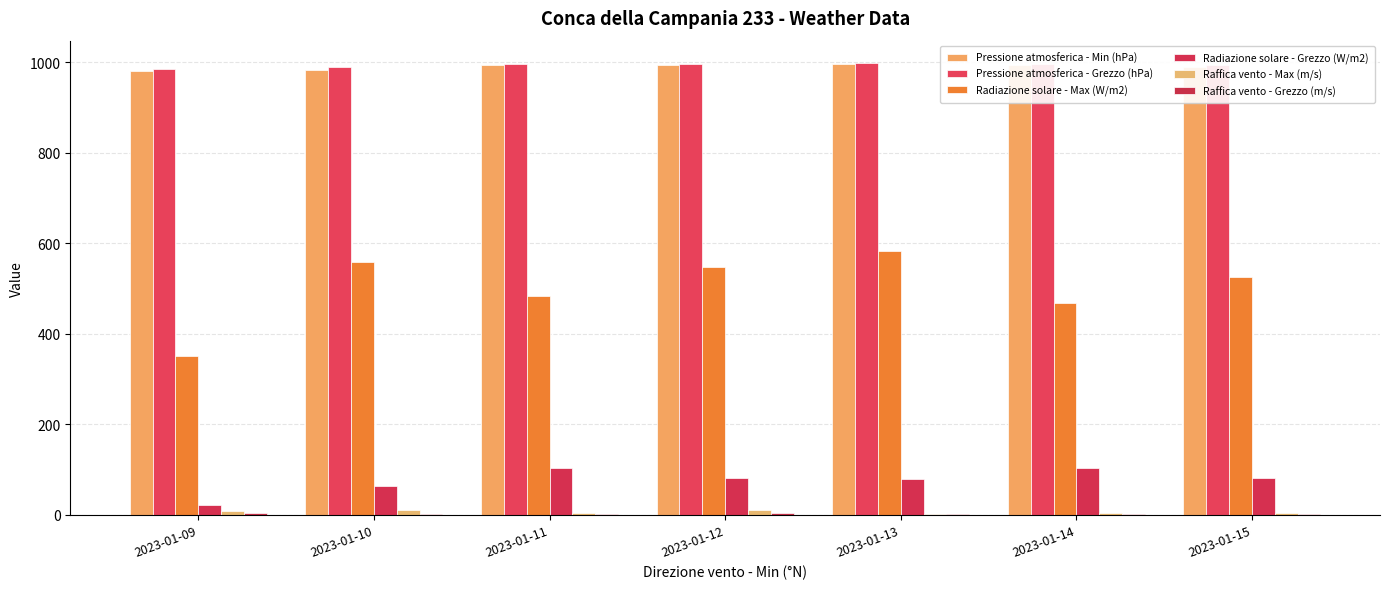

What is the average value of the Radiazione solare - Max (W/m2) series?

502.4